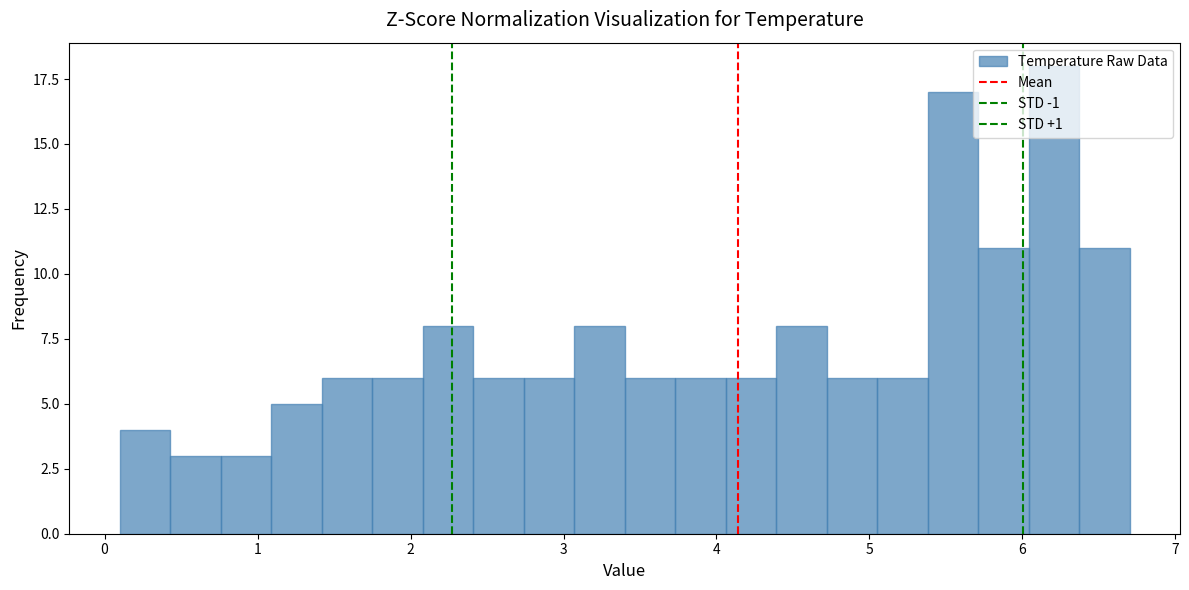

Around what value on the x-axis is the tallest bar? Give the approximate position of its centre, as read against the axis.

6.2